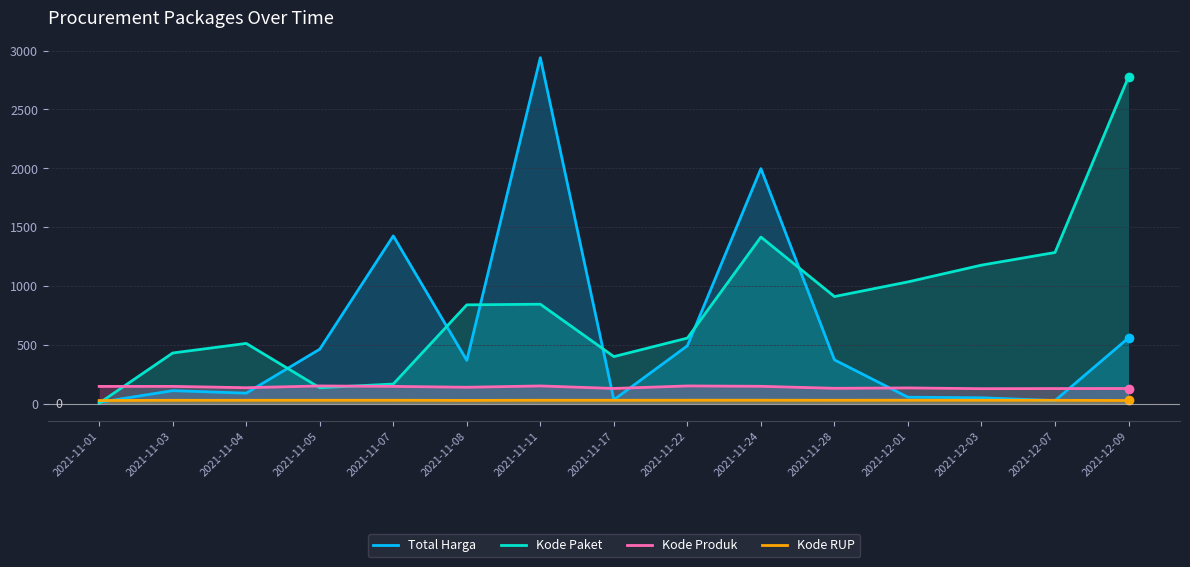

True or false: Kode Paket has a value of 1831.3 at 2021-12-03.

False